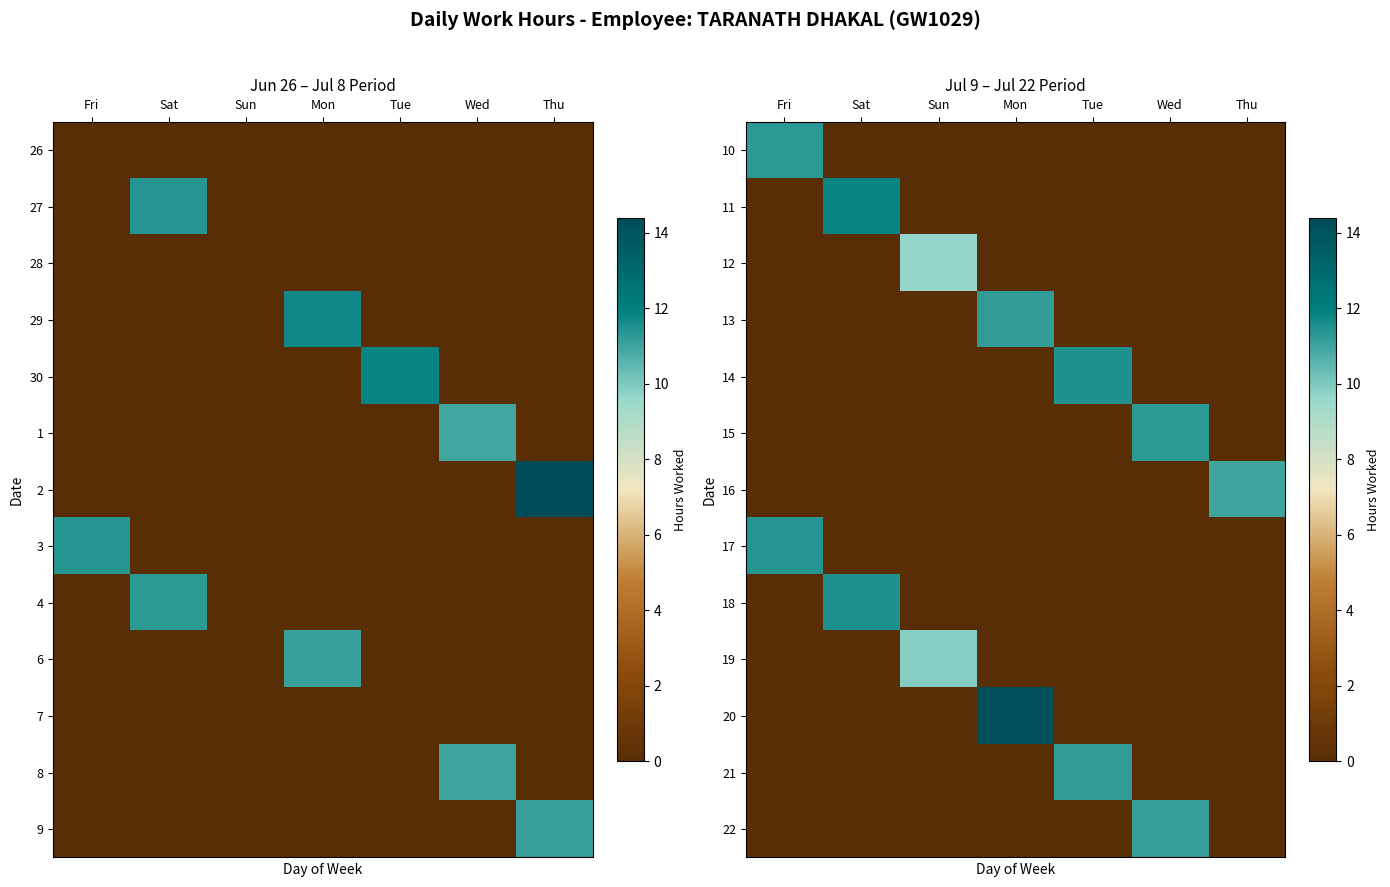

How many values in the 16 series exceed 0?

1